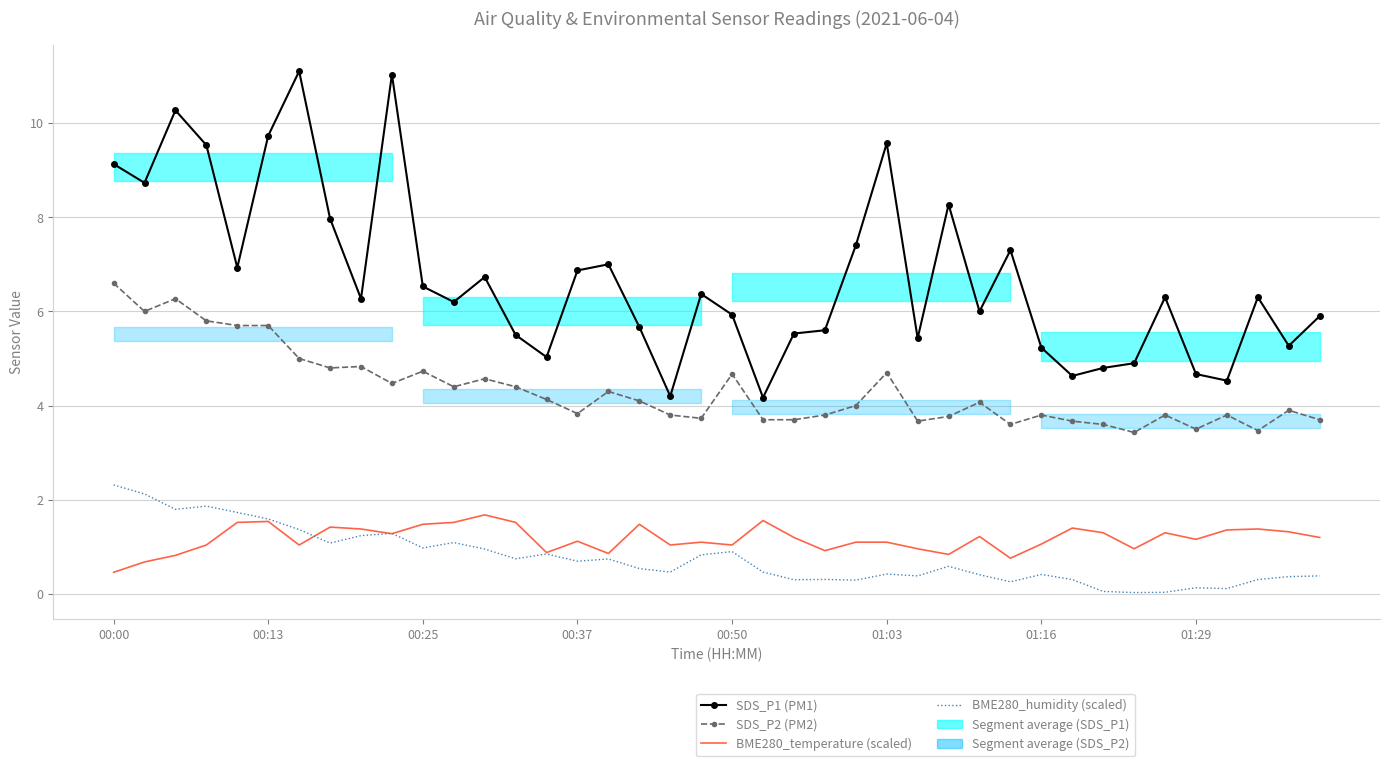

How many categories are shown in the chart?

40